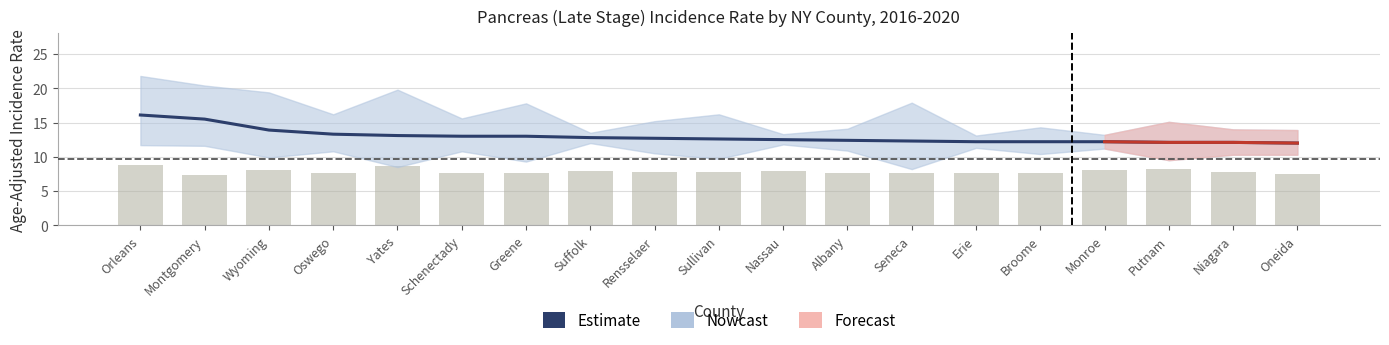

What is the minimum value for Rate?

12.0